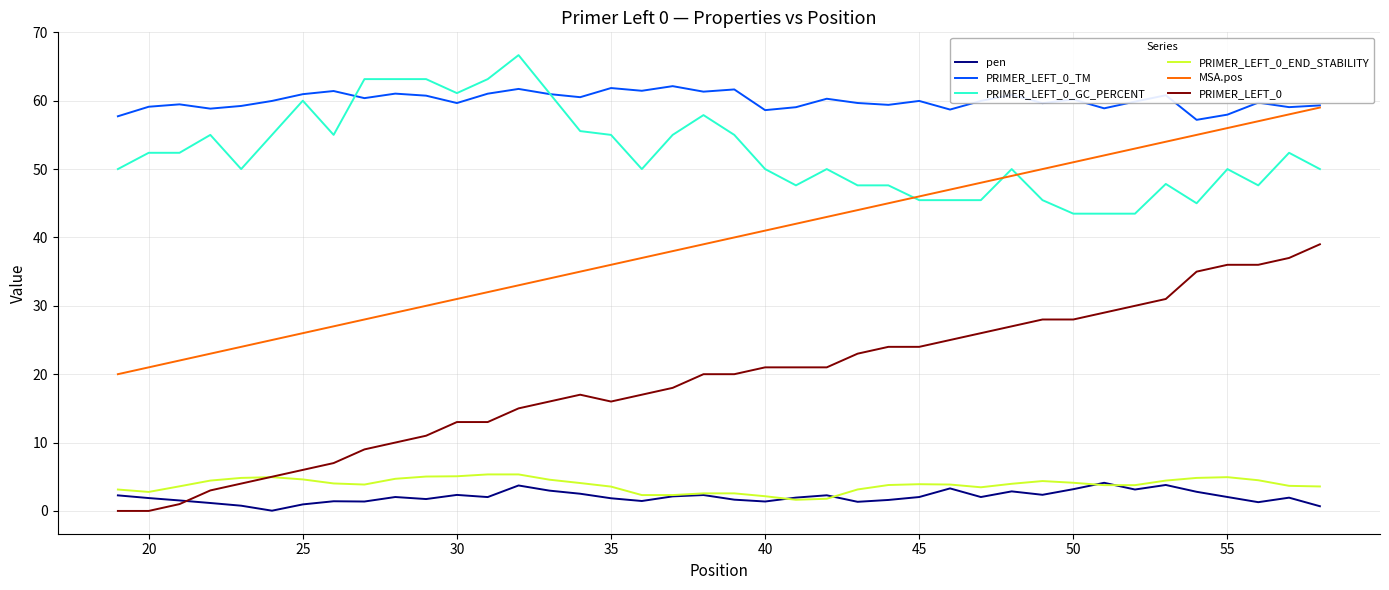

What is the difference between the second highest and minimum values in the PRIMER_LEFT_0_TM series?

4.7